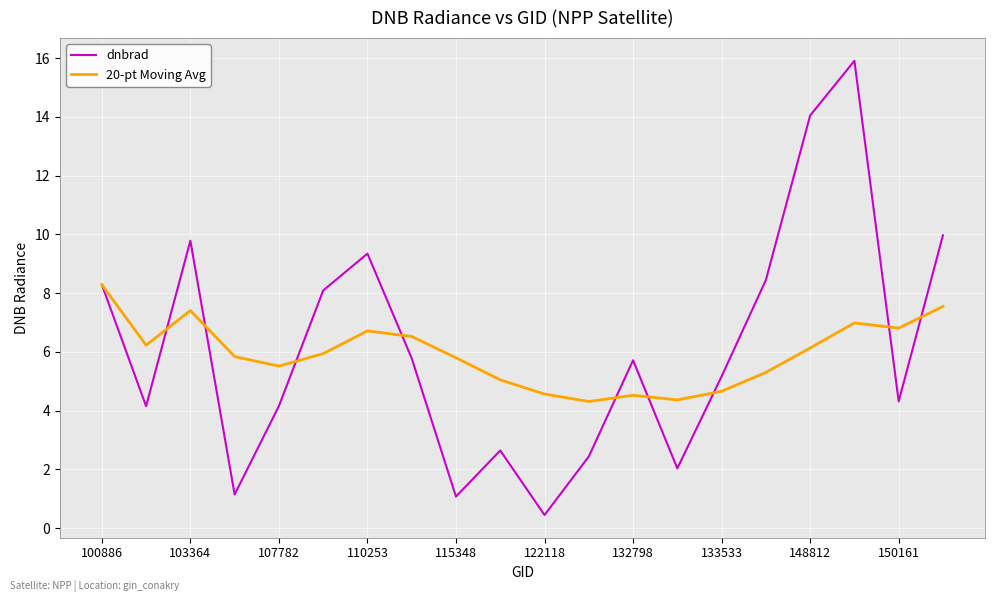

Rank the series by their maximum value, from lowest to highest.

20-pt Moving Avg, dnbrad